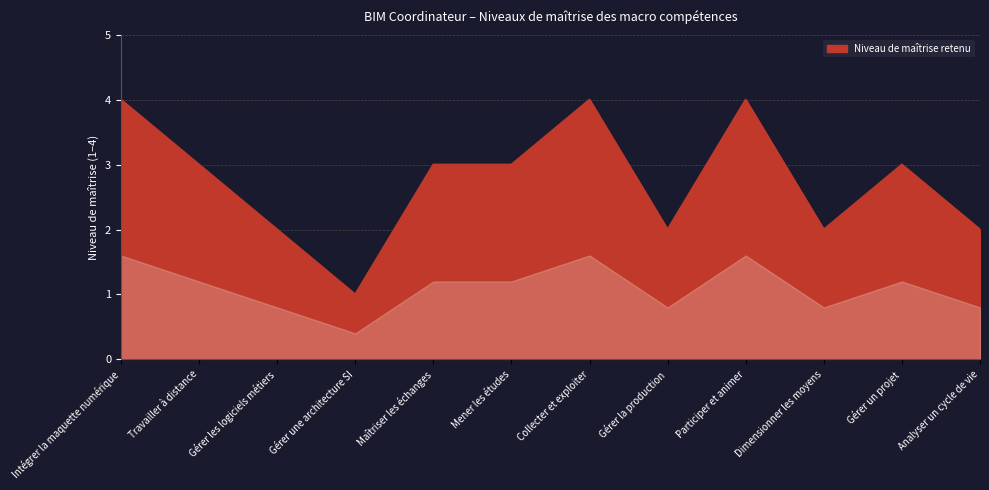

Between Gérer les logiciels métiers and Maîtriser les échanges, which is larger?

Maîtriser les échanges